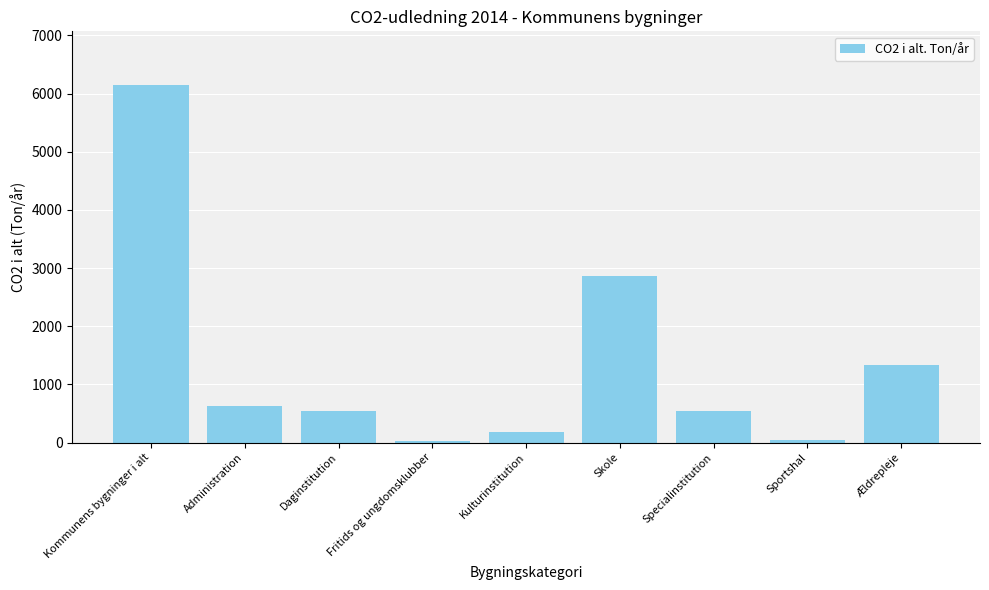

The chart shows a value of 548.7 at Specialinstitution. True or false?

True